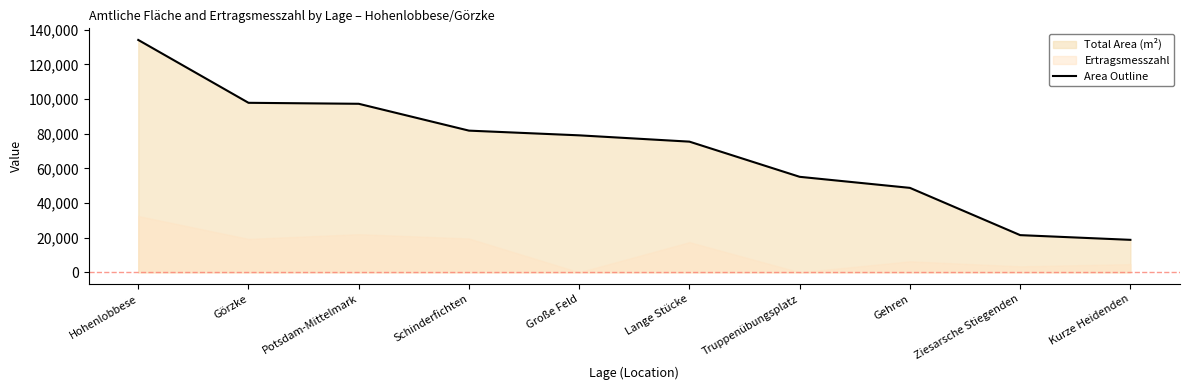

Does the chart have visible grid lines?

No